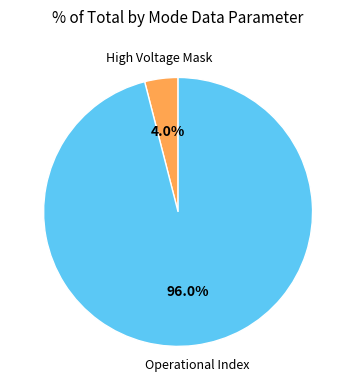

How many segments does this pie chart have?

2